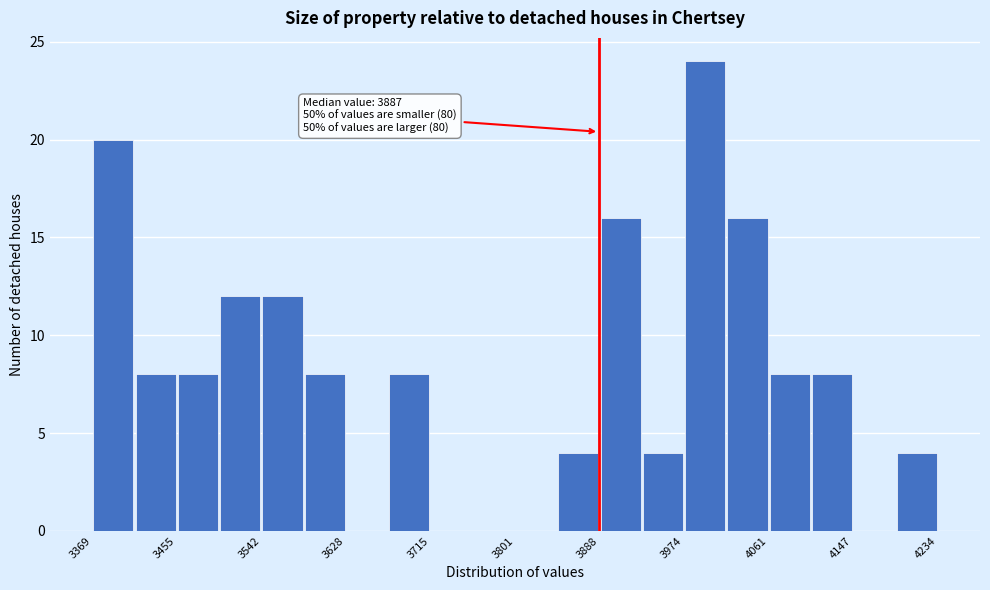

Which range on the x-axis has the tallest bar?

3970 to 4020